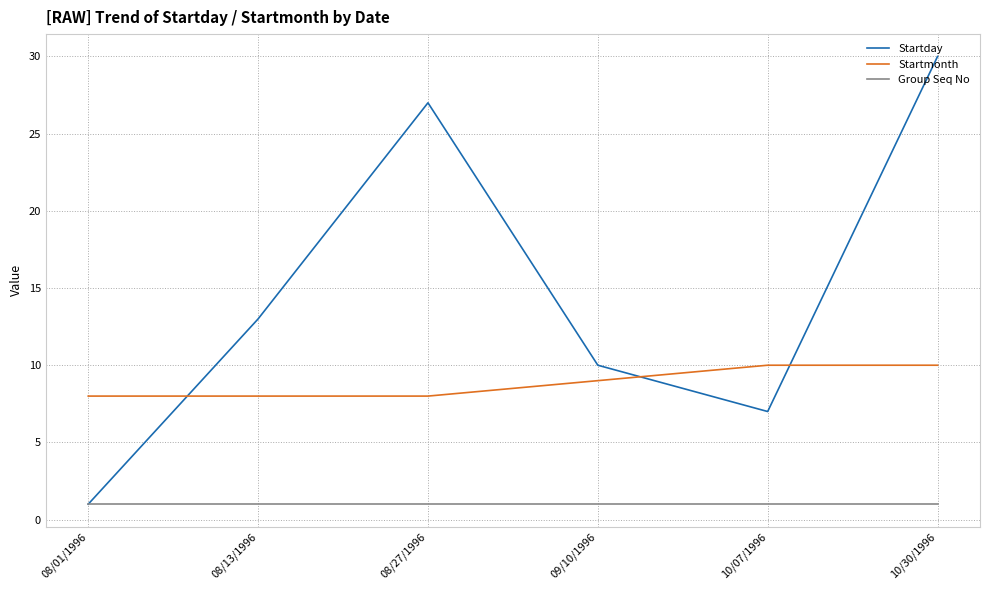

What are all the series names shown in the legend?

Startday, Startmonth, Group Seq No